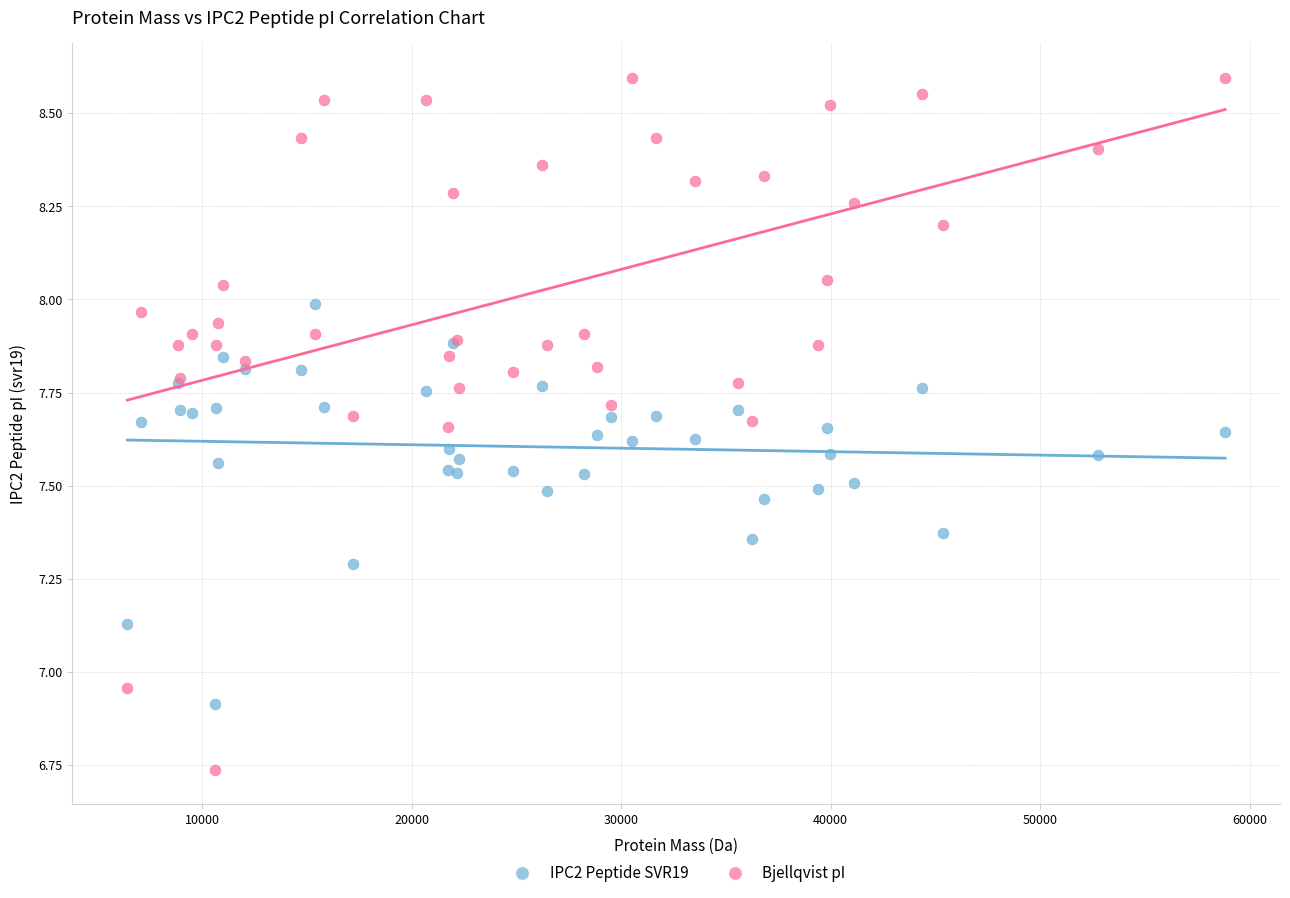

What are all the series names shown in the legend?

IPC2 Peptide SVR19, Bjellqvist pI